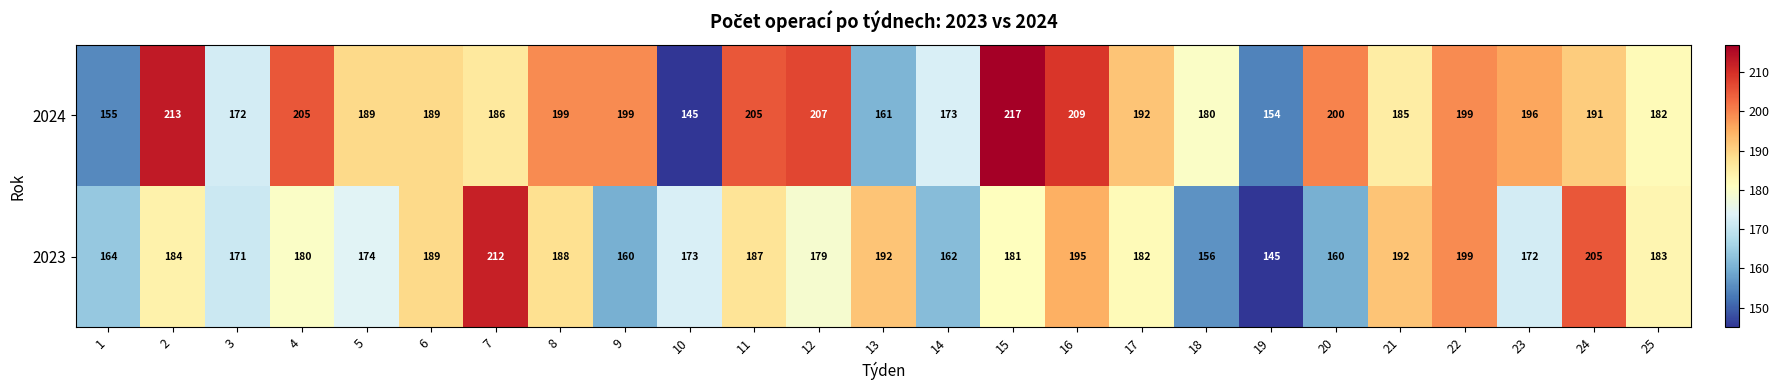

What is the maximum value shown in the chart?

217